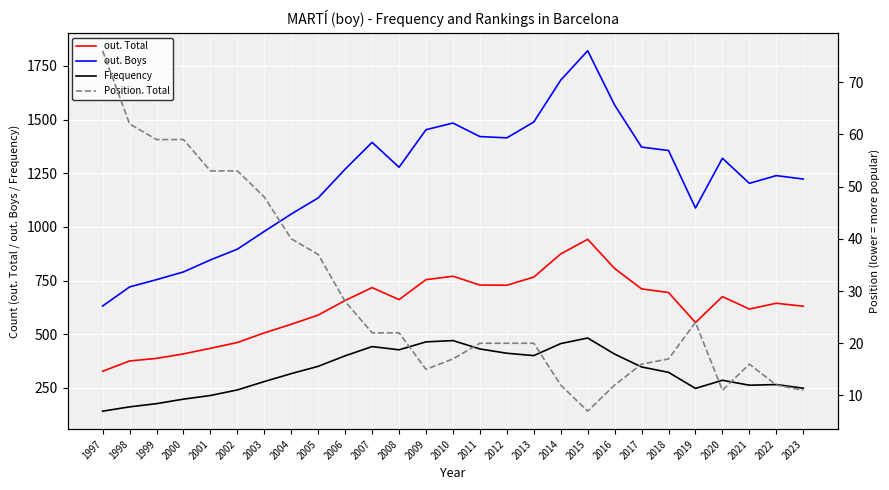

Is the value of Position. Total at 2023 greater than the value of out. Total at 2002?

No